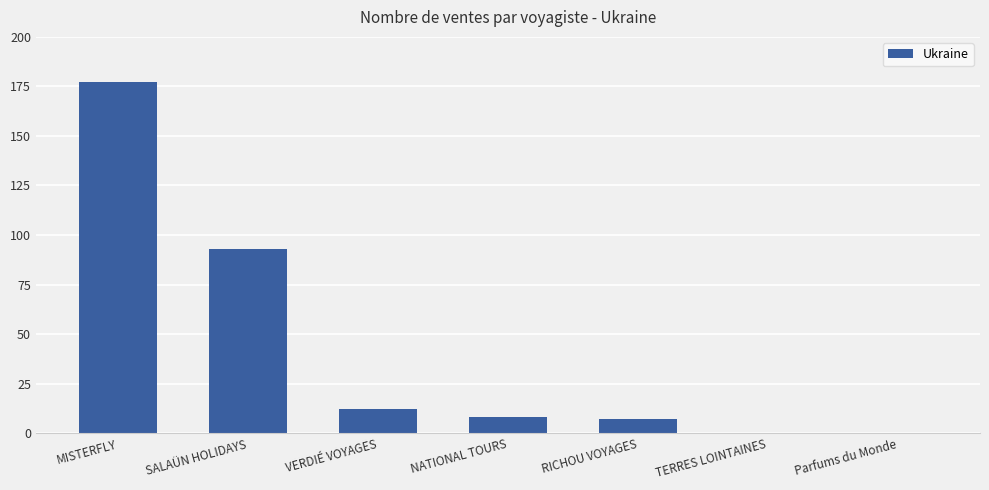

Which label corresponds to the largest value in the chart?

MISTERFLY